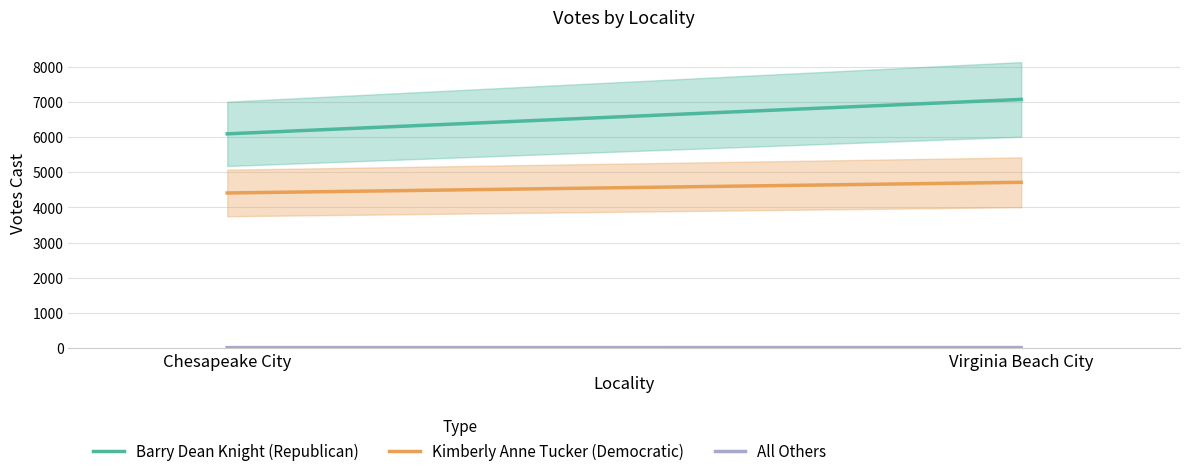

Reading left to right, what are all the values shown in this chart?

Barry Dean Knight (Republican): 6092	7070
Kimberly Anne Tucker (Democratic): 4412	4715
All Others: 19	21